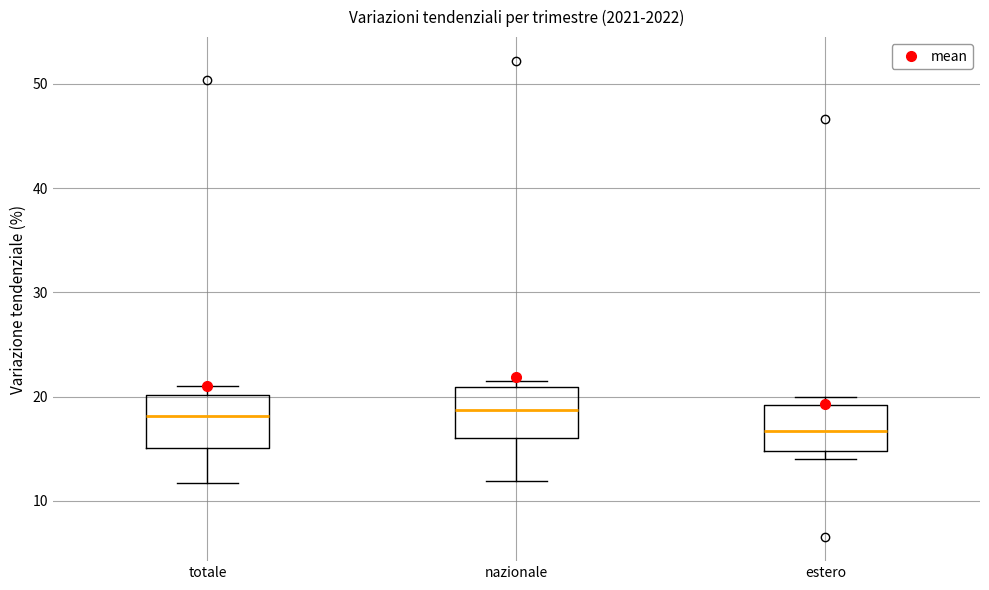

Which box has the lowest median line?

estero